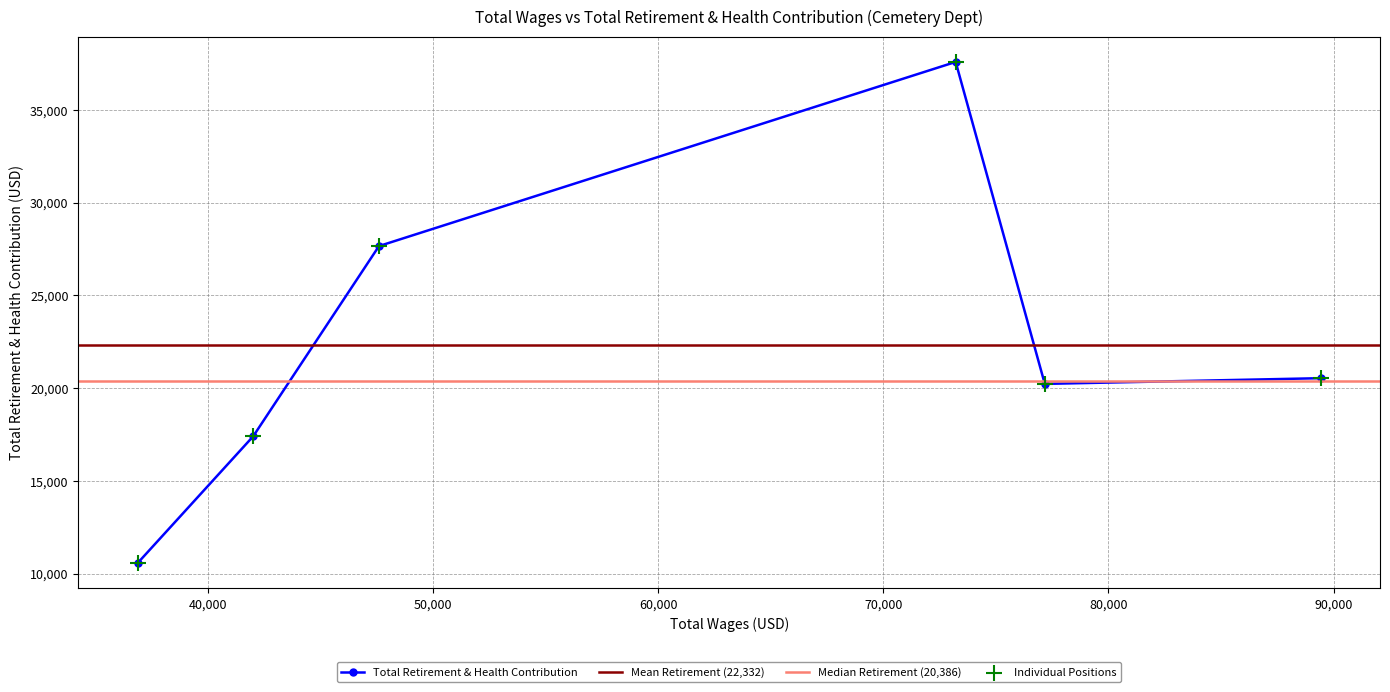

Between Staff Assistant III and Cemetery Services Rep, which is larger?

Cemetery Services Rep